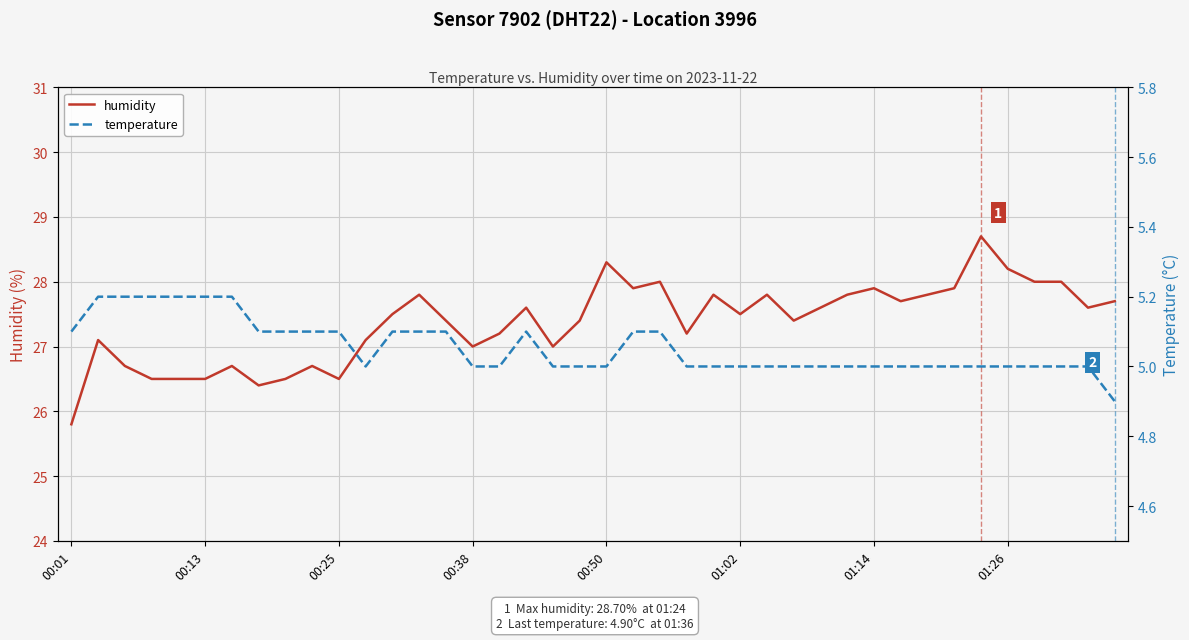

What are all the series names shown in the legend?

humidity, temperature